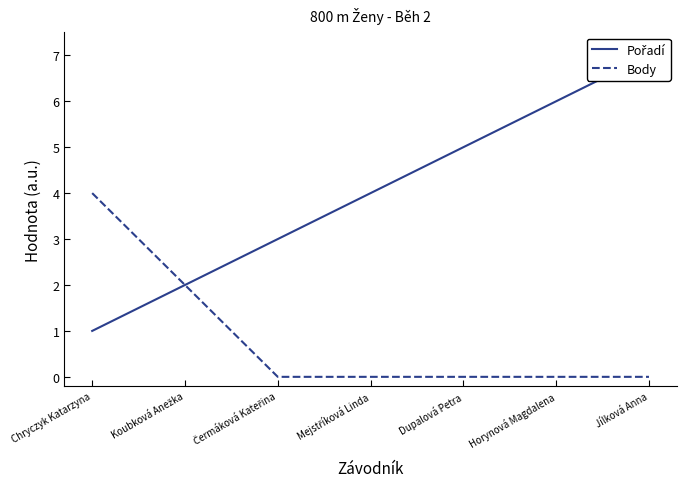

True or false: Pořadí and Body cross at least once.

False